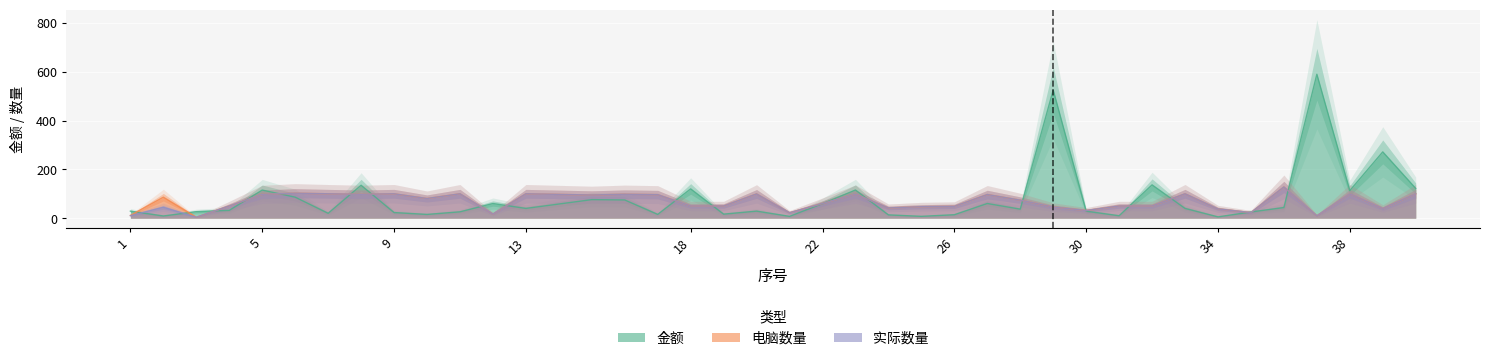

What is the value of the 金额 point at the 17th from the left?

120.0